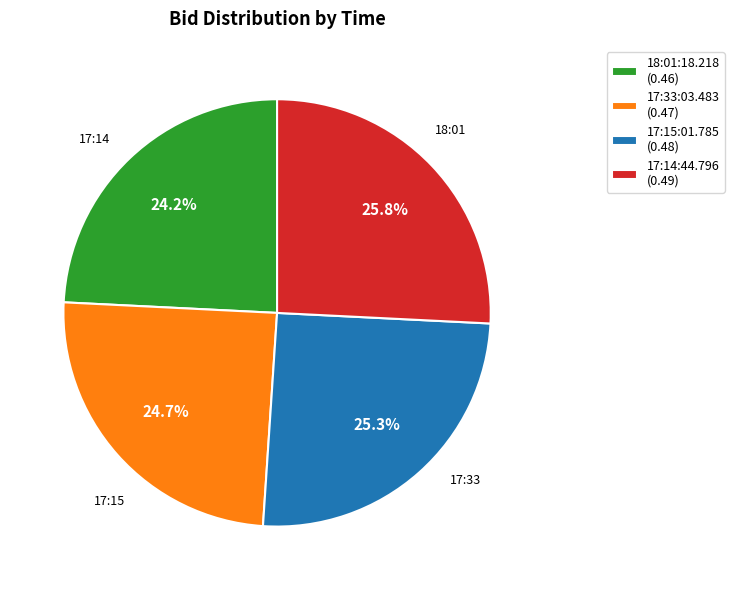

Which slice is the largest?

17:14:44.796